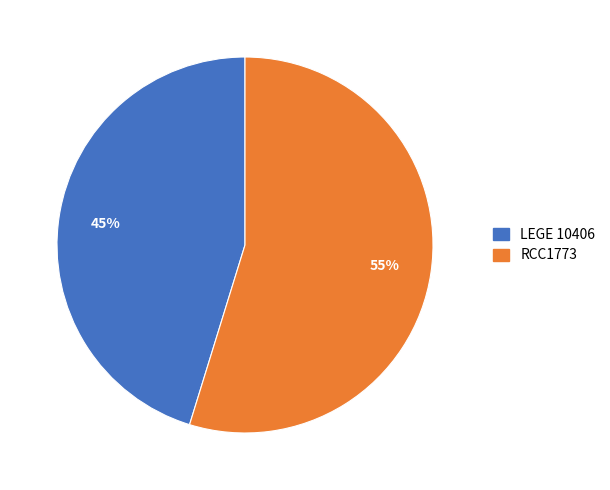

To the nearest percent, what is the average slice percentage?

50%